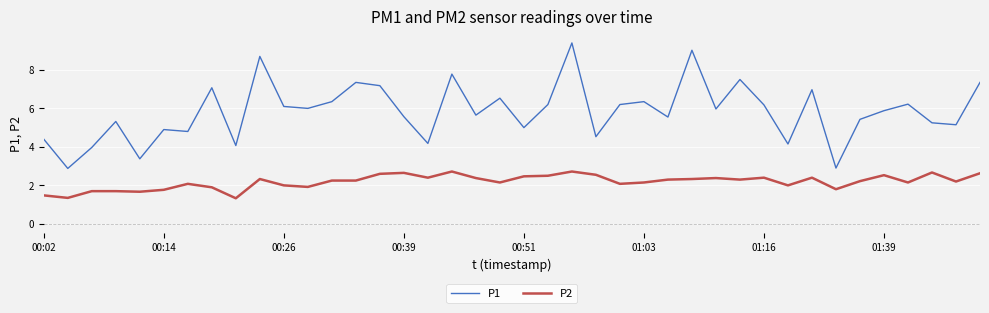

True or false: P1 and P2 cross at least once.

False